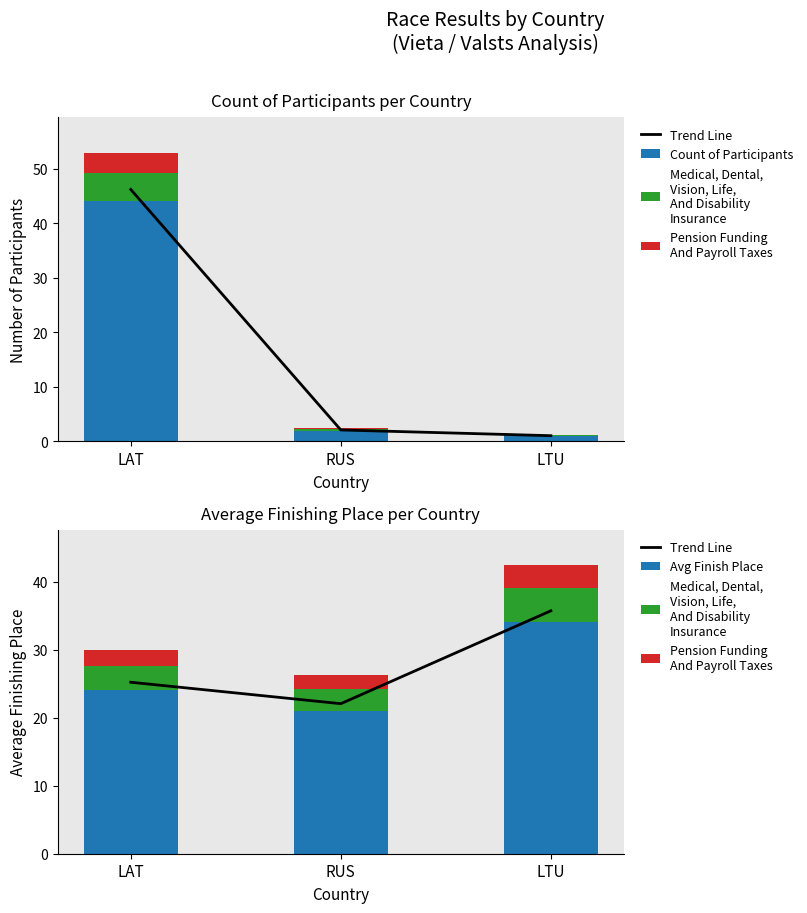

Reading left to right, extract all data points from this chart.

Trend Line: 25.2	22.1	35.7
Count of Participants: 44.0	2.0	1.0
Medical, Dental,
Vision, Life,
And Disability
Insurance: 3.6	3.1	5.1
Pension Funding
And Payroll Taxes: 2.4	2.1	3.4
Avg Finish Place: 24.0	21.0	34.0